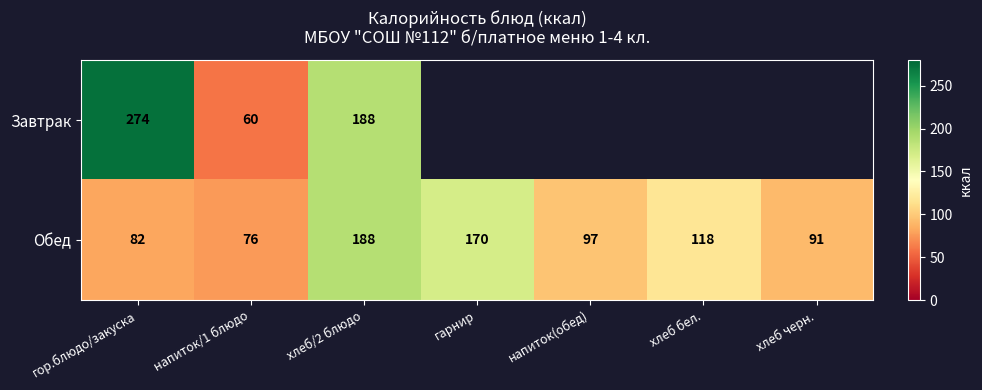

At how many categories does at least one series exceed 265?

1